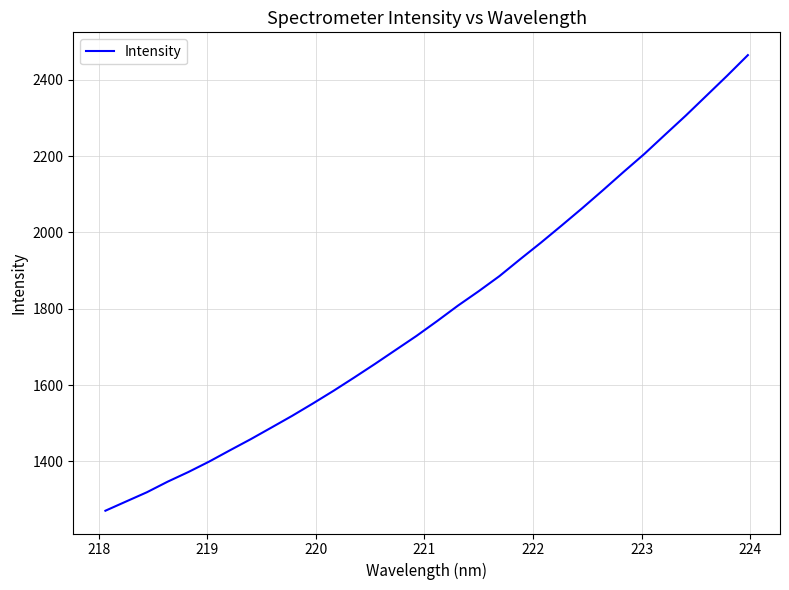

What is the difference between the maximum and minimum values?

1193.9